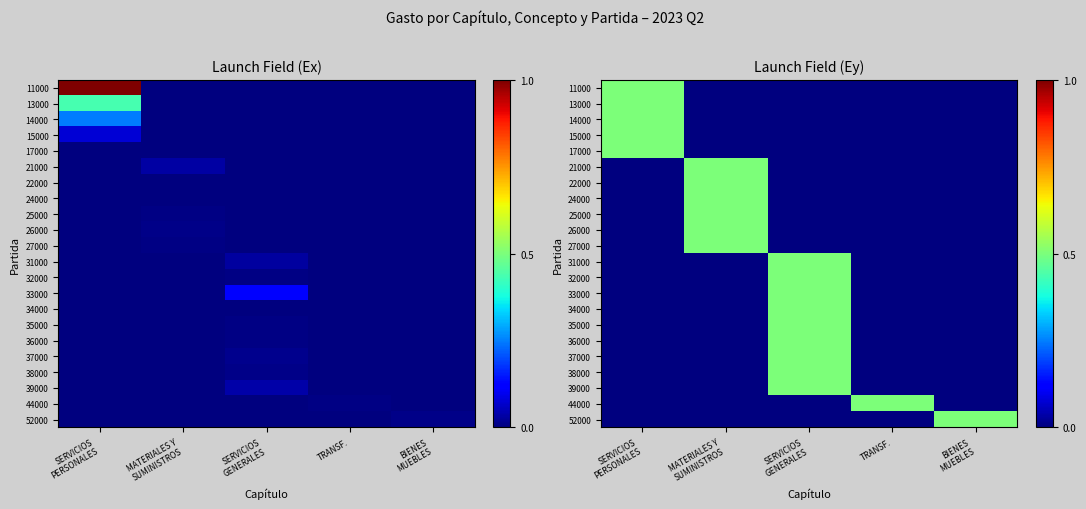

The value of 26000 at MATERIALES Y SUMINISTROS is 0.5. True or false?

True